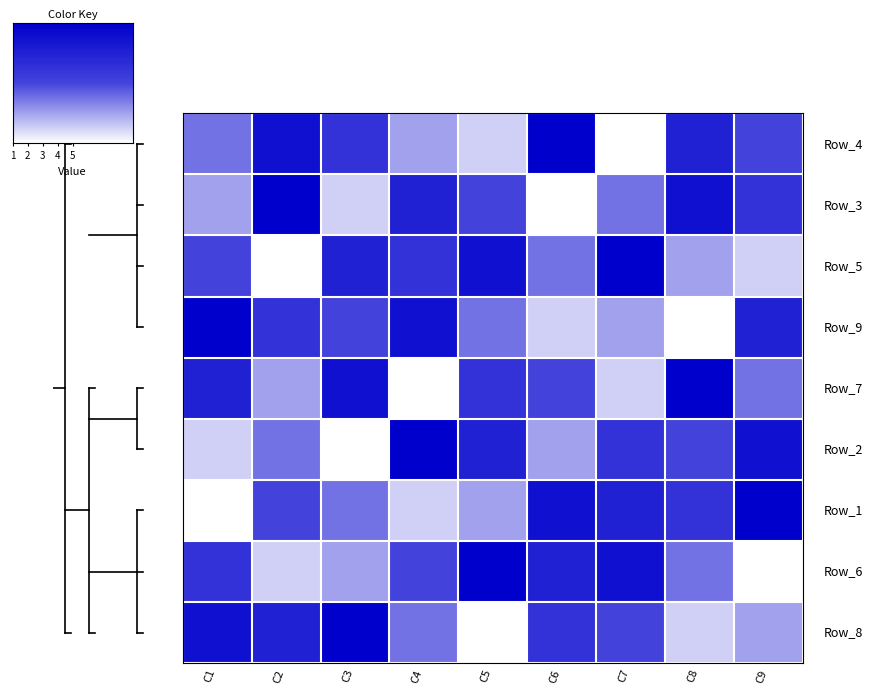

What is the total value across all series at C3?

45